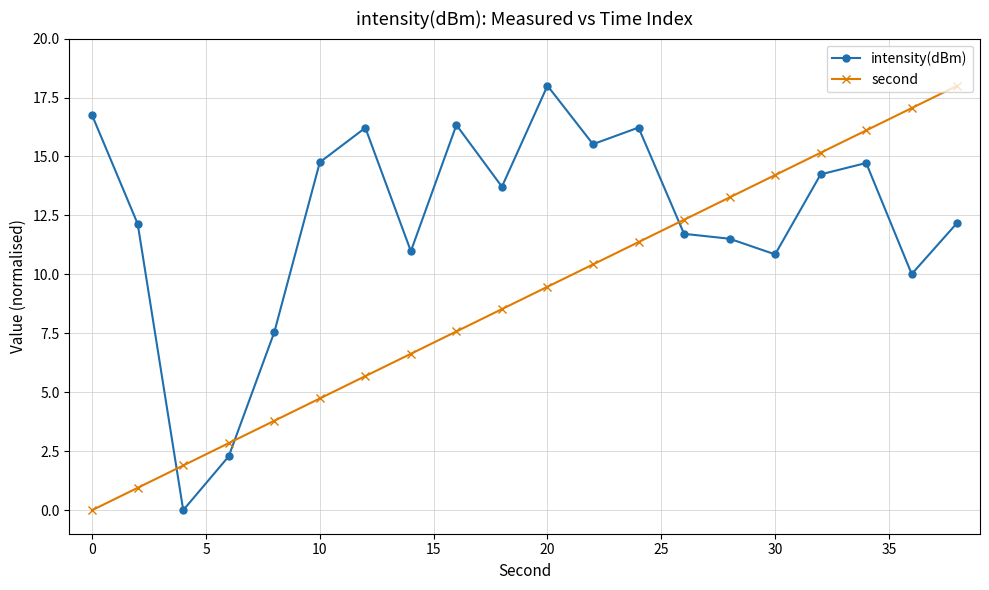

At how many categories does at least one series exceed 13?

14